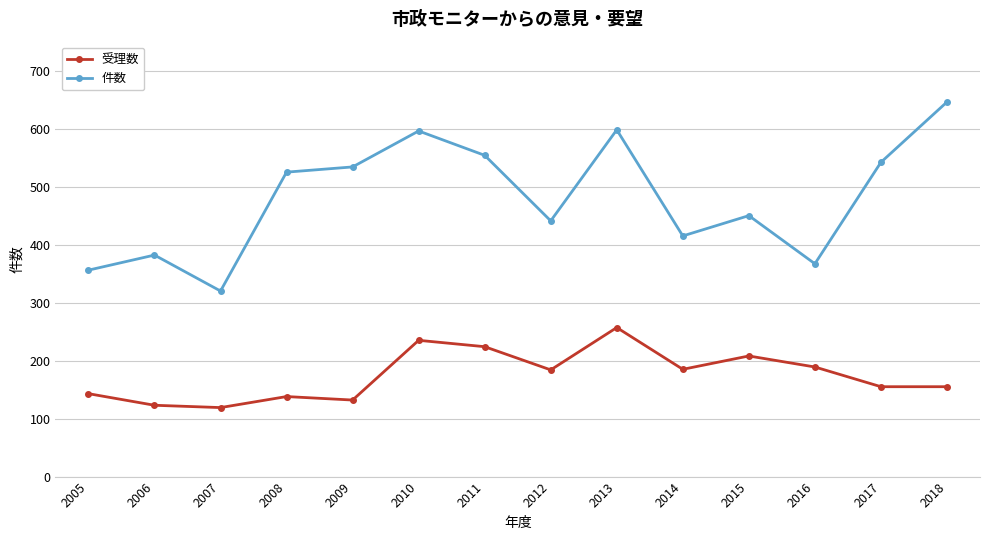

Which series has the largest total across all categories?

件数